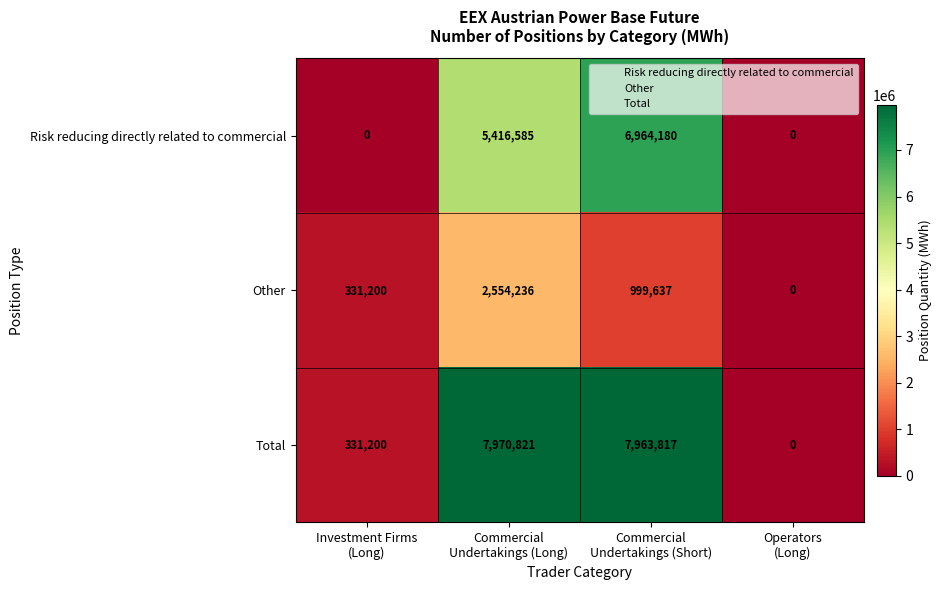

Rank the series by their average value, from lowest to highest.

Other, Risk reducing directly related to commercial, Total